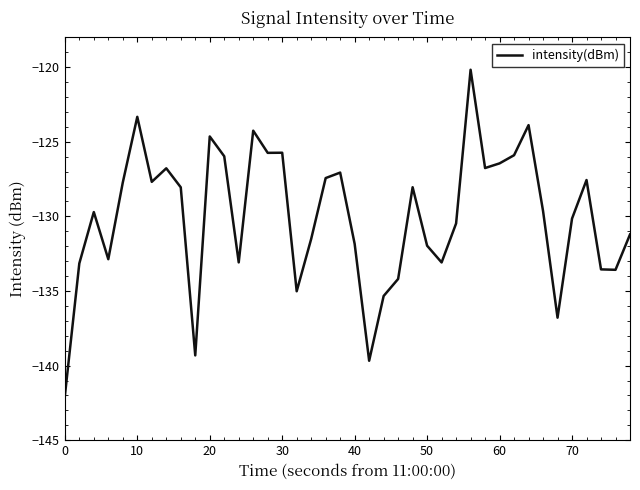

What is the difference between the maximum and minimum values?

21.9